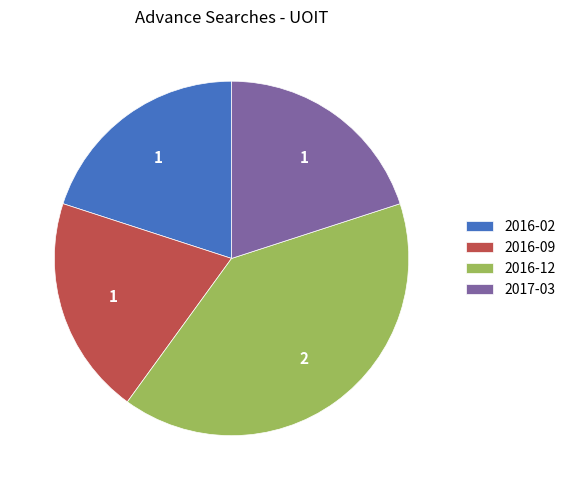

Is there any slice that represents more than half of the pie?

No